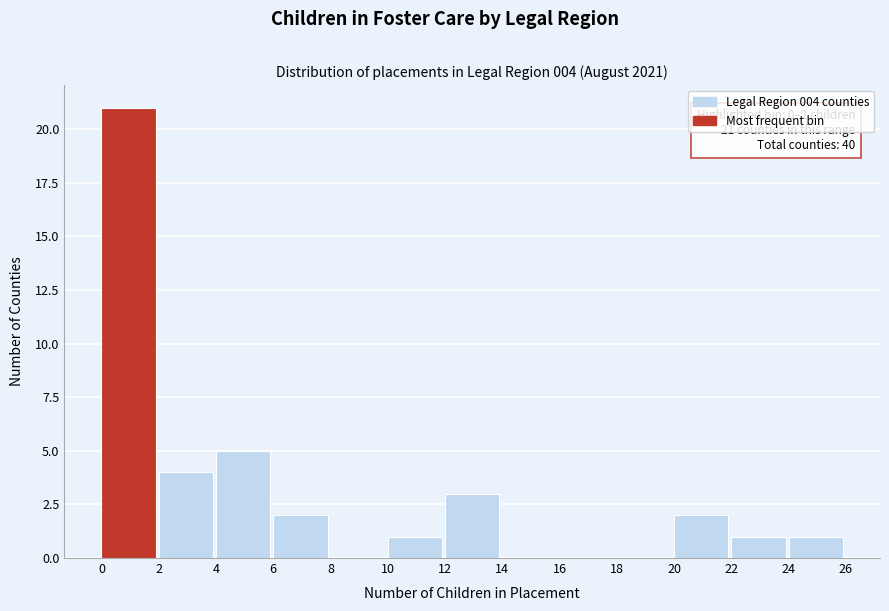

Over which range of the x-axis is the bar tallest?

0 to 2